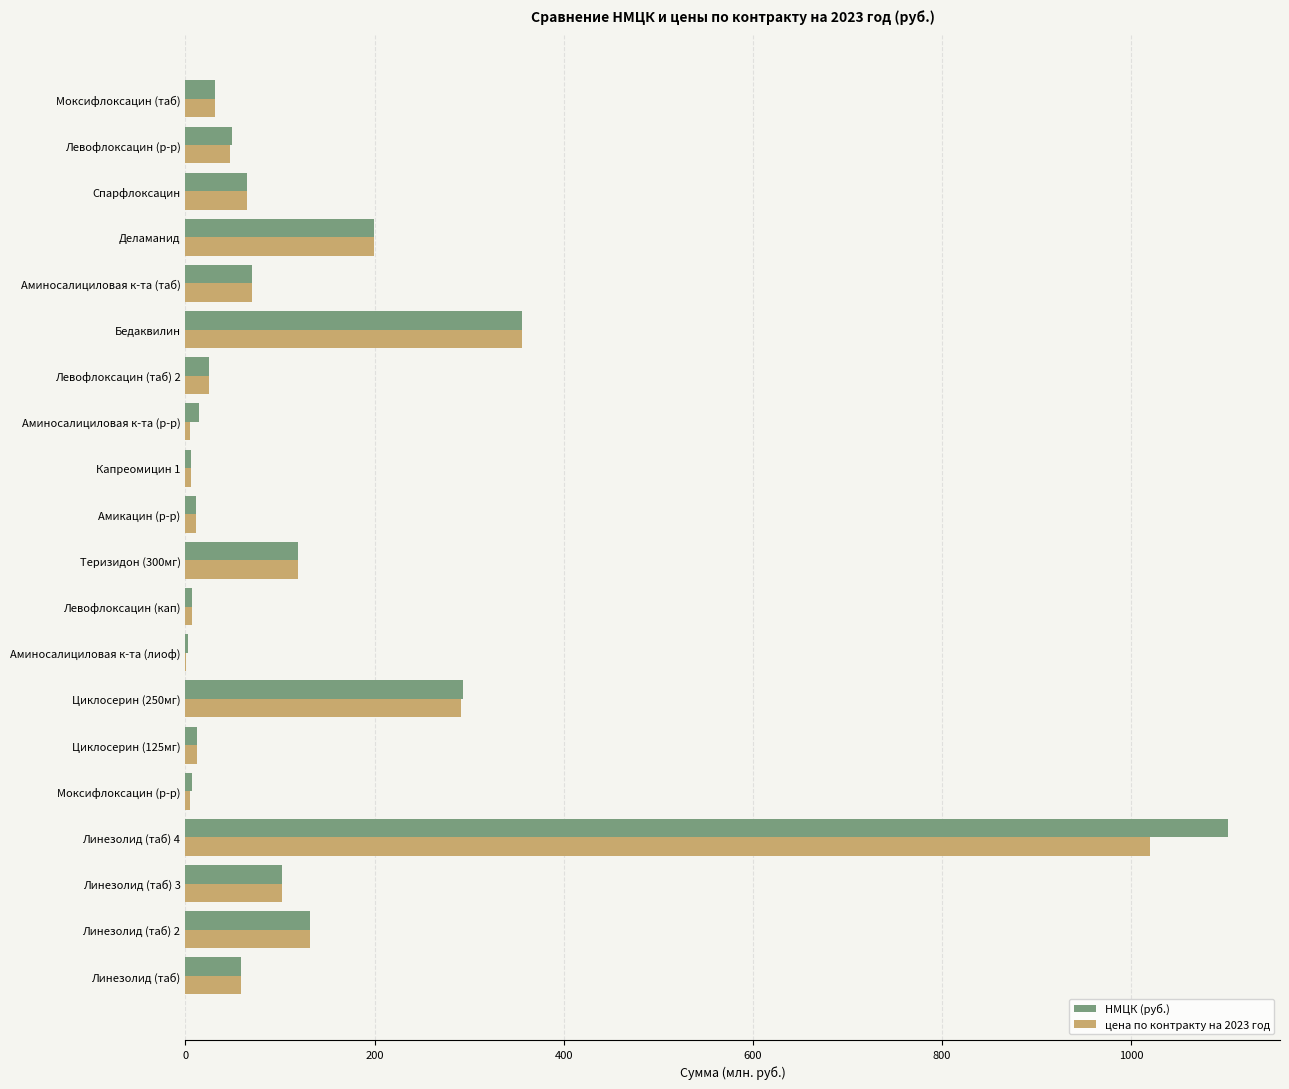

What is the sum of all НМЦК (руб.) values?

2665.1